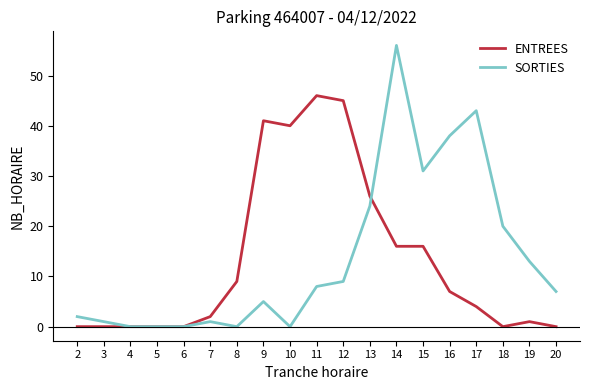

Which label corresponds to the largest value in the chart?

14